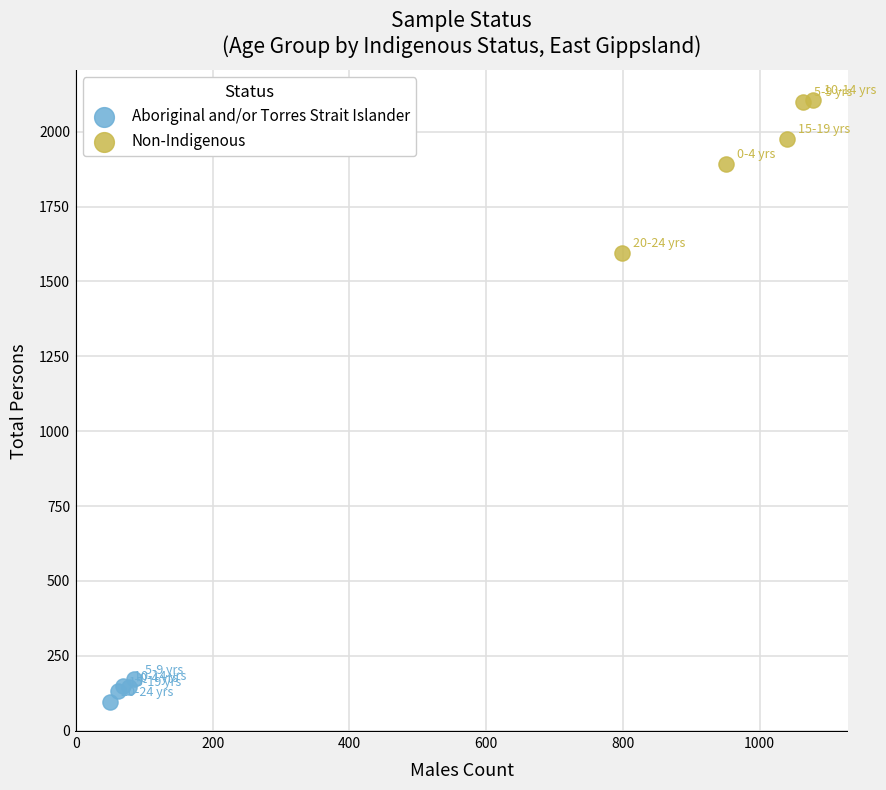

Which series has the widest spread of Y values?

Non-Indigenous